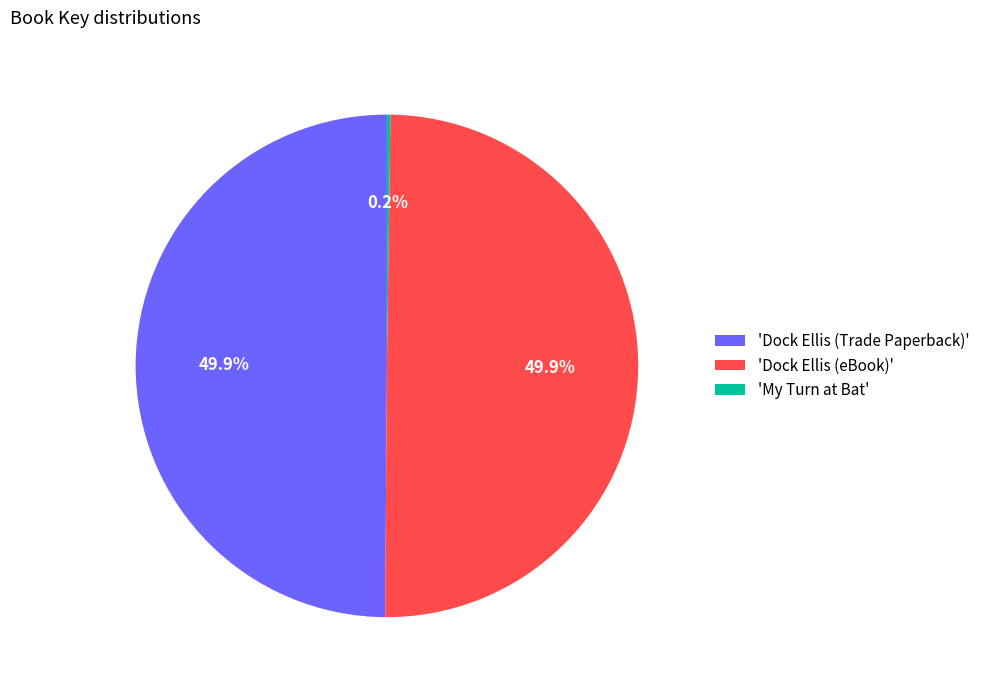

What portion of the pie excludes 'Dock Ellis (eBook)'?

50.1%